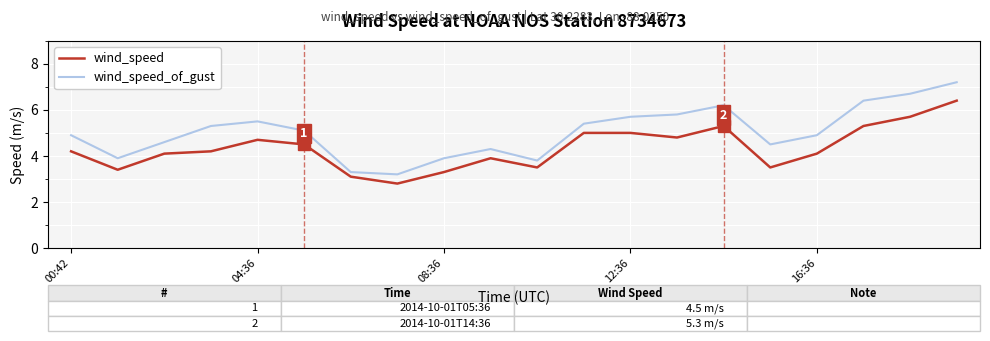

At how many categories does at least one series exceed 5?

10